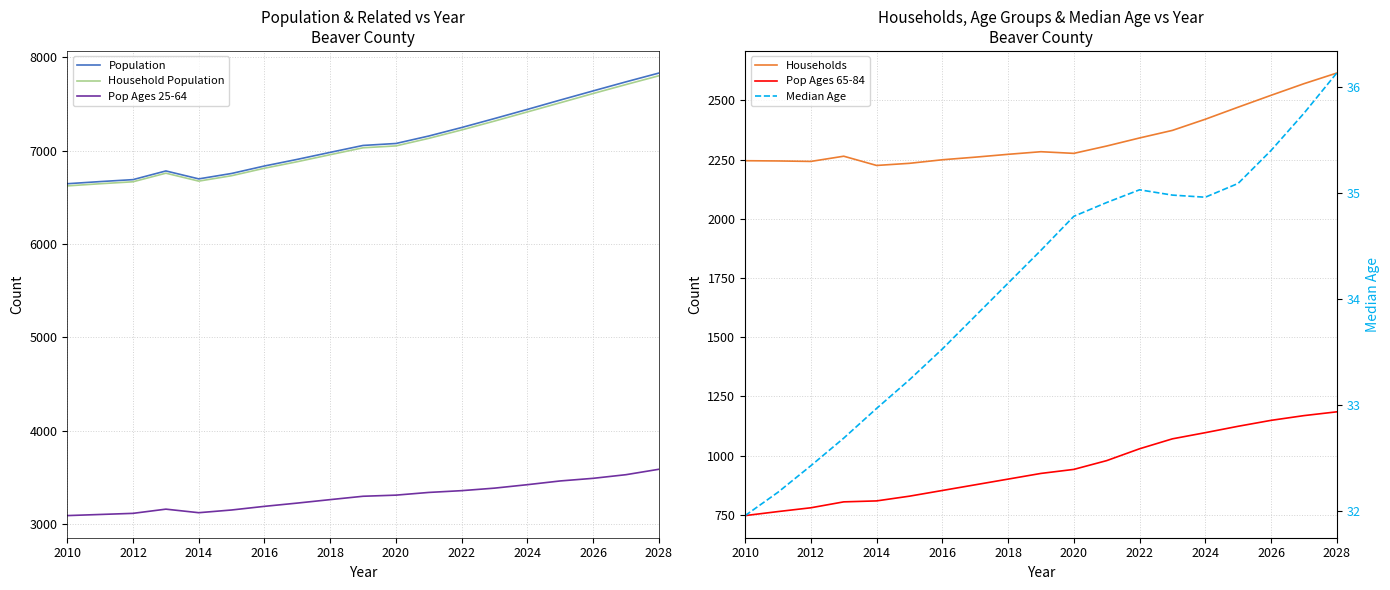

Which series has the widest spread of values?

Population